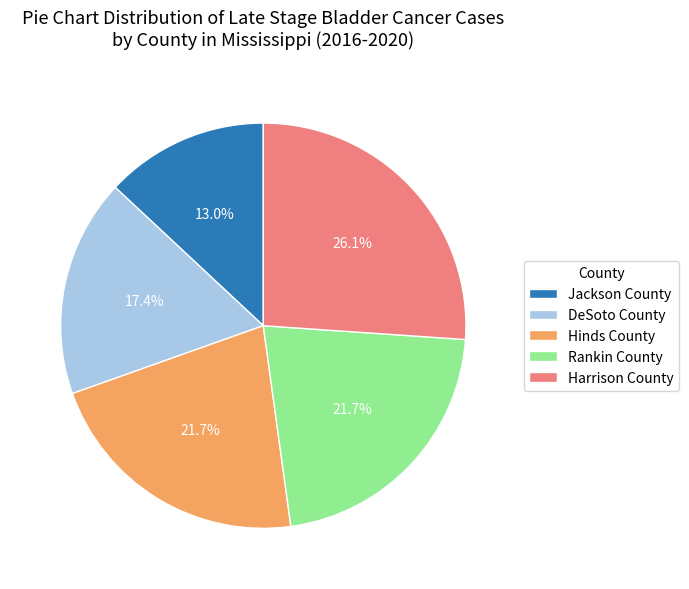

What percentage is NOT represented by Jackson County?

87.0%